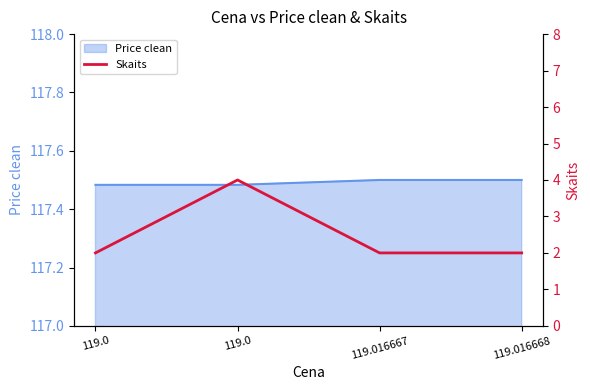

Where is the first local maximum?

119.0